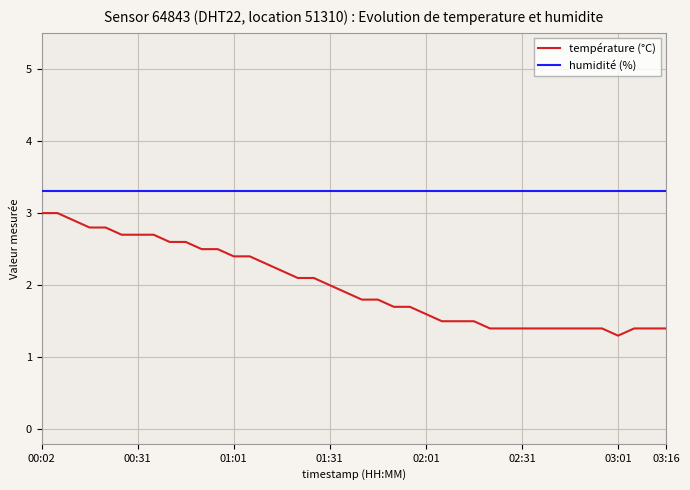

Rank the series by their maximum value, from lowest to highest.

température (°C), humidité (%)